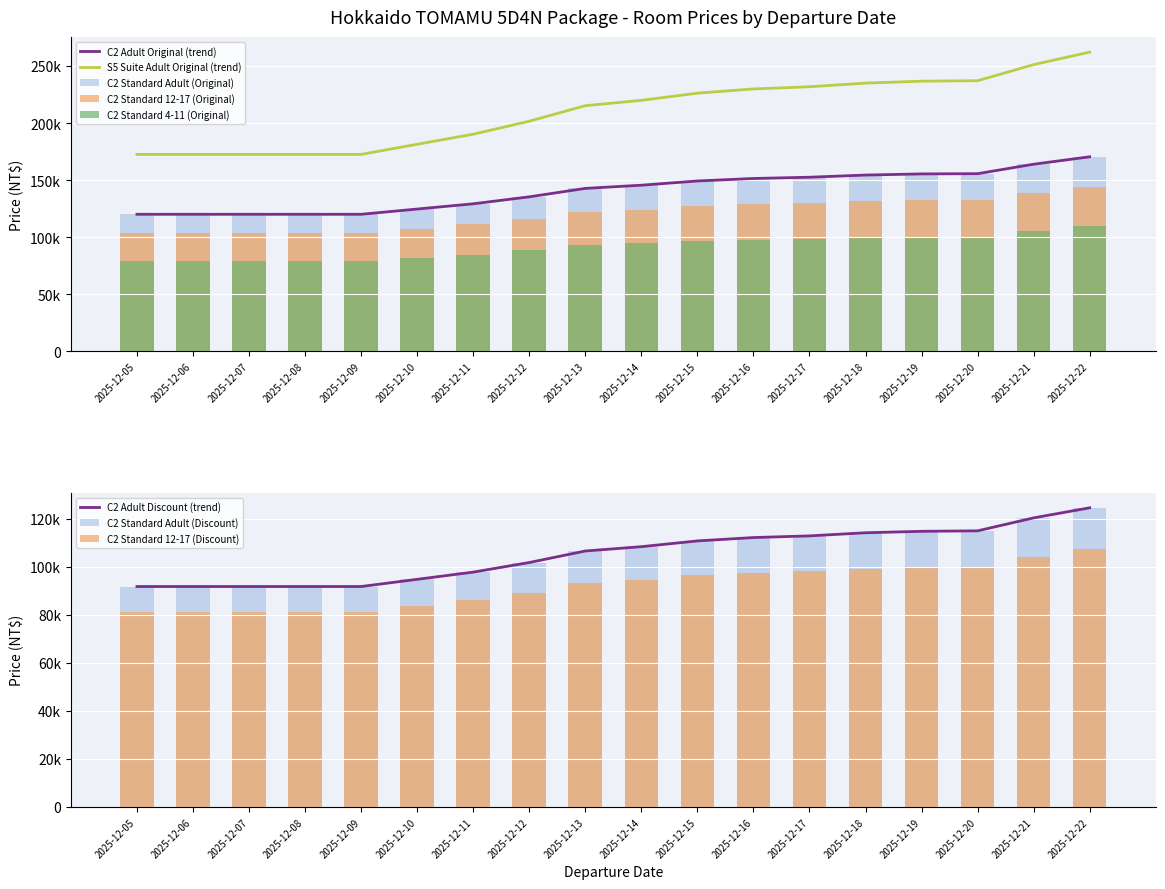

How many groups of bars are there?

18